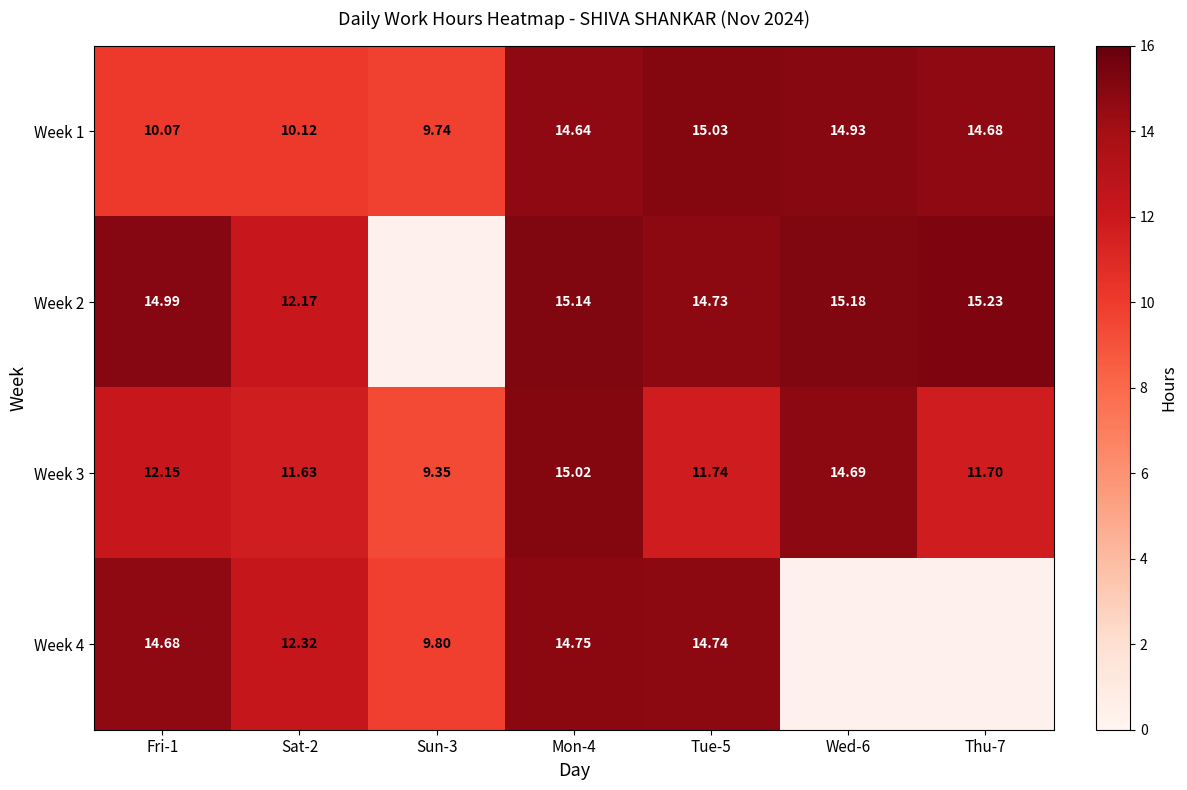

Is the value of Week 2 at Wed-6 greater than the value of Week 1 at Mon-4?

Yes